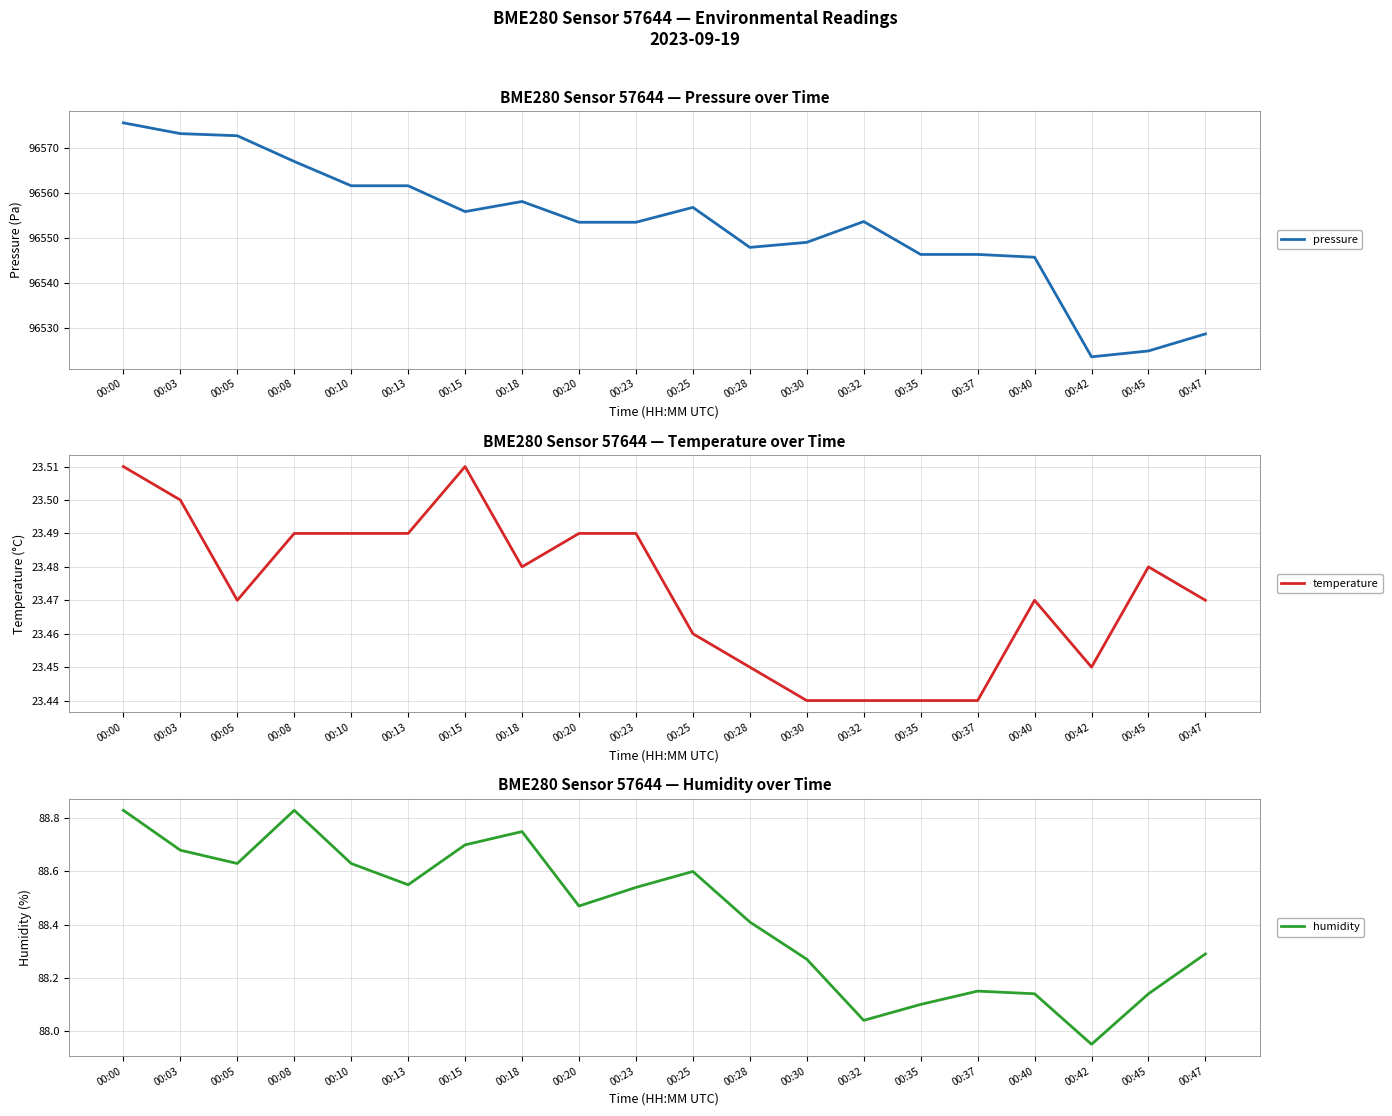

True or false: pressure and humidity cross at least once.

False